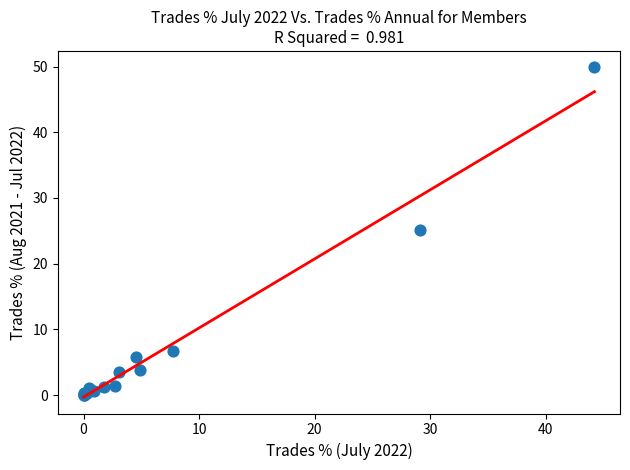

What Y value in the scatter plot is closest to 24?

25.1